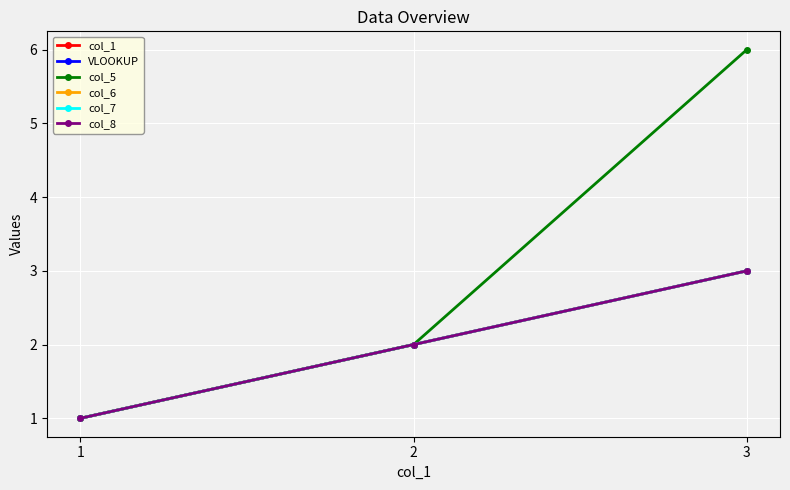

Does the chart have visible grid lines?

Yes